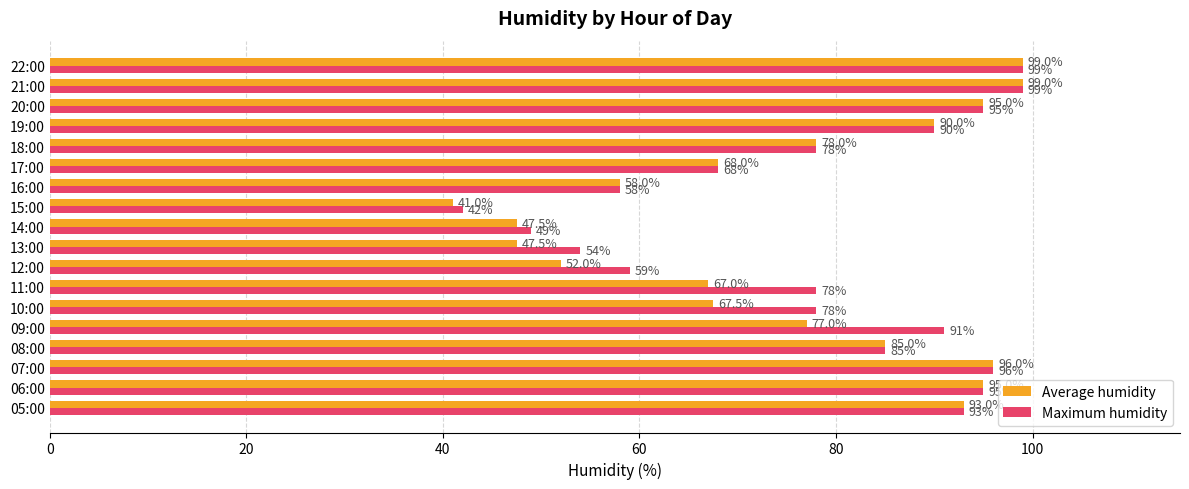

Which series has the widest spread of values?

Average humidity